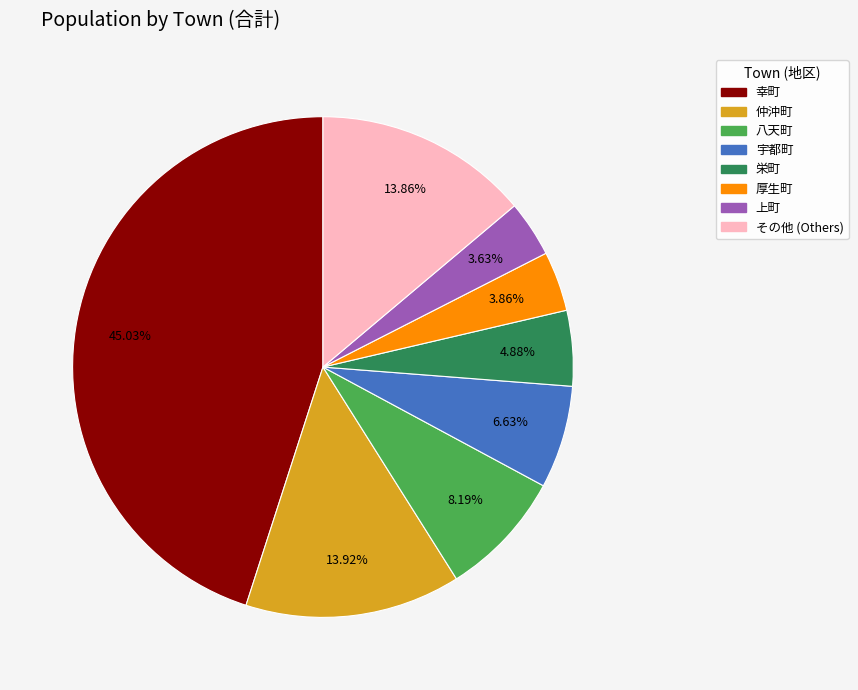

Does any single category account for the majority?

No